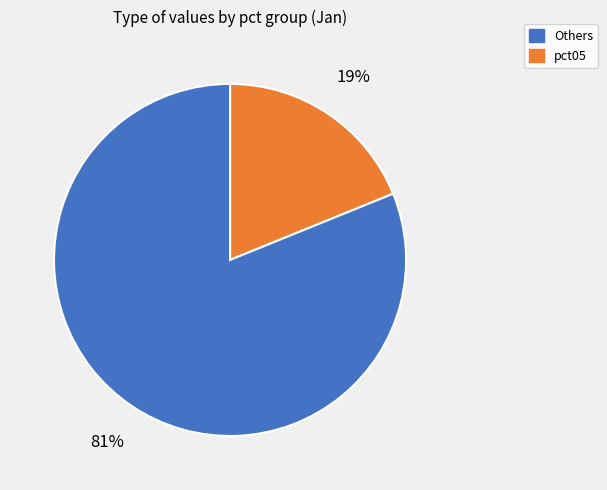

Count the number of slices in the pie.

2